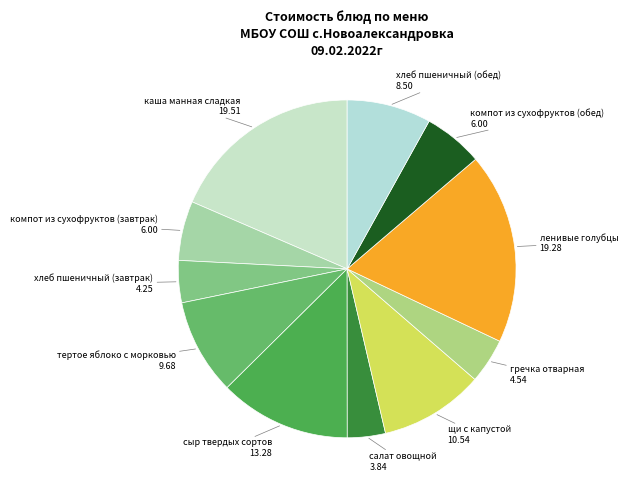

Count the number of slices in the pie.

11